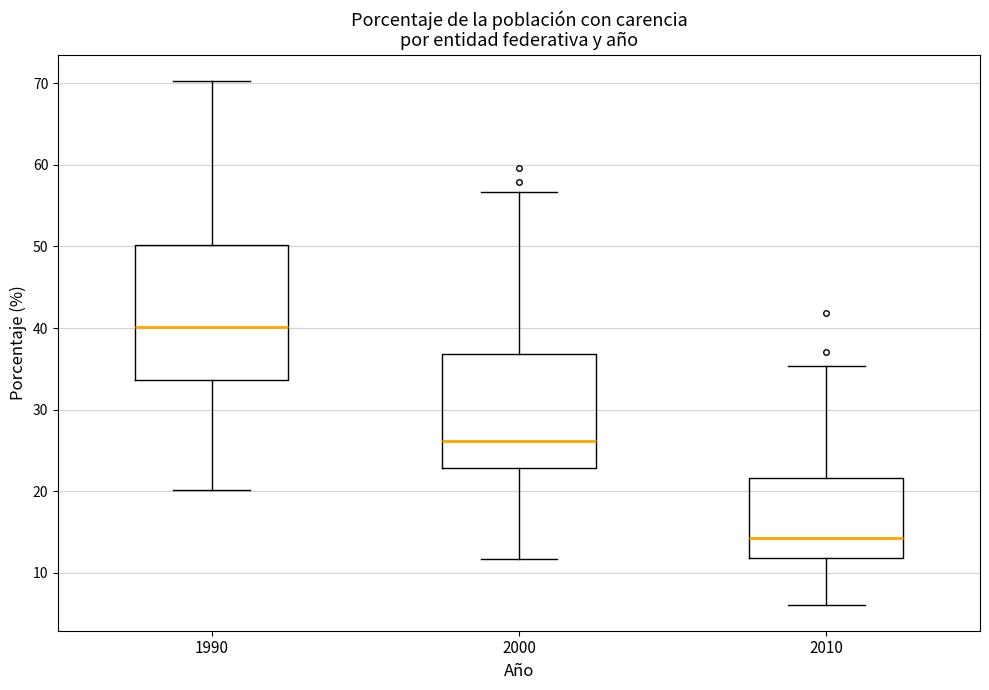

Where does the lower whisker of the box at x = 2010 end on the y-axis? The values are not printed on the chart, so give them approximately, as read against the axis.

6